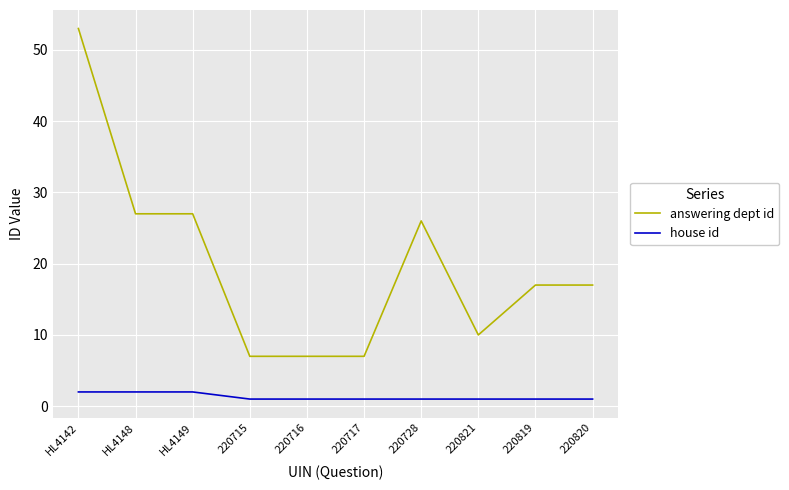

The value of answering dept id at HL4148 is 7. True or false?

False